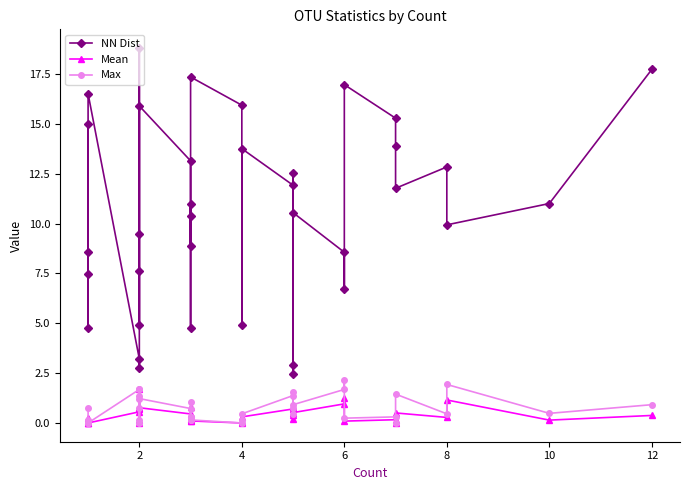

How many series are shown in this chart?

3